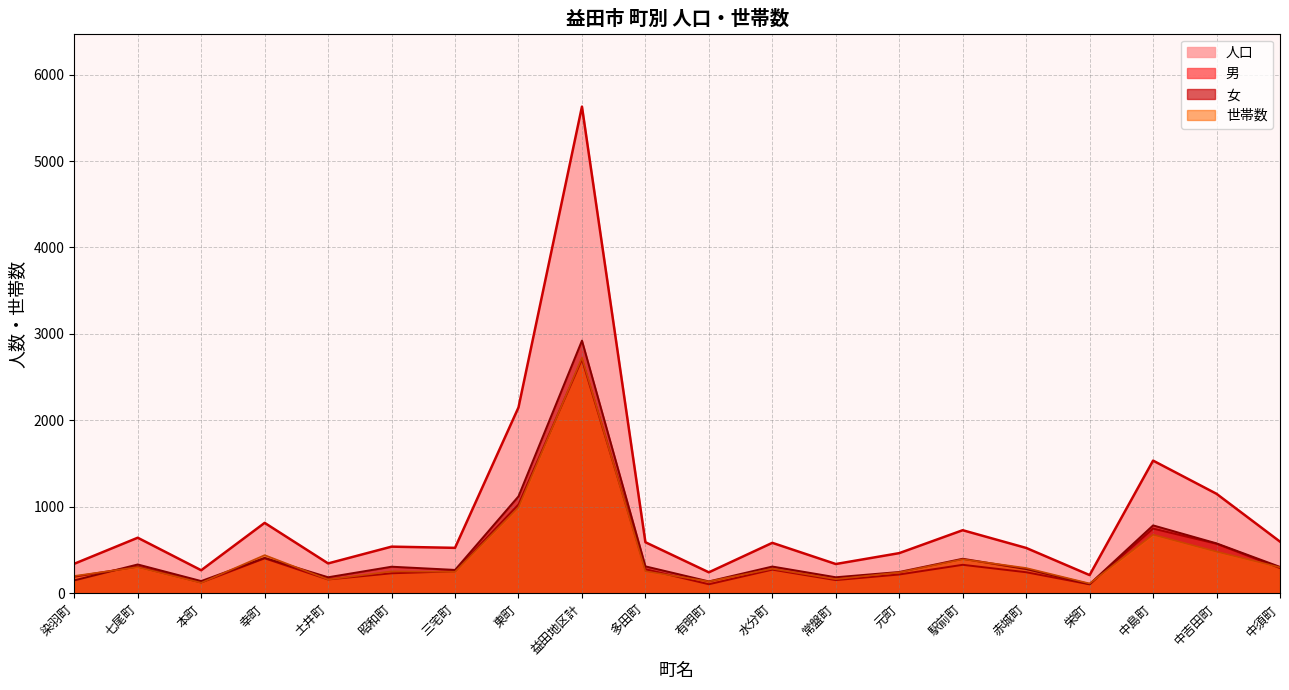

What is the spread (max minus min) of values at 本町?

145